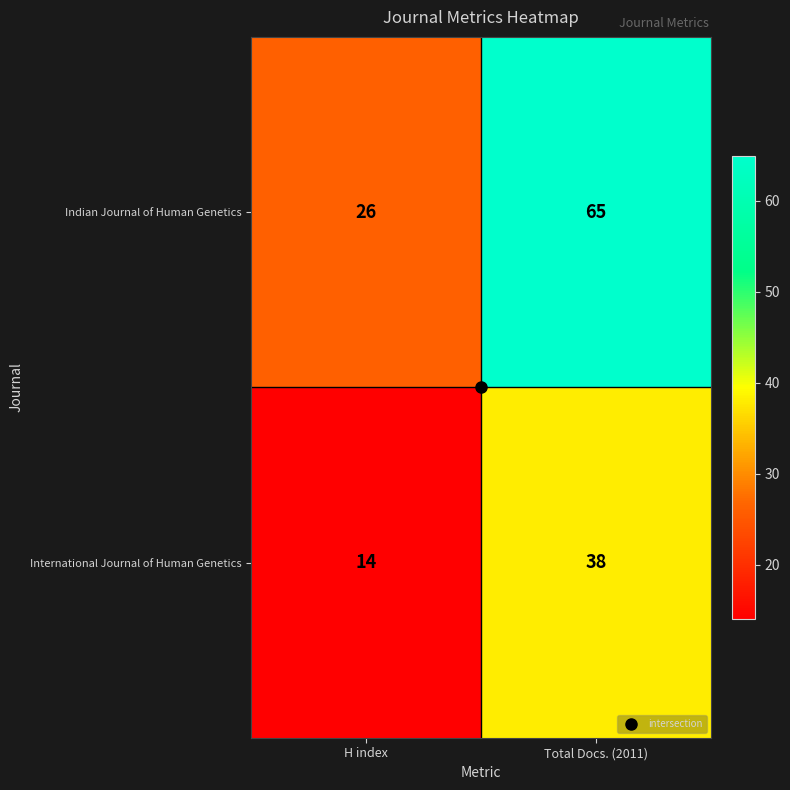

How many series are shown in this chart?

2